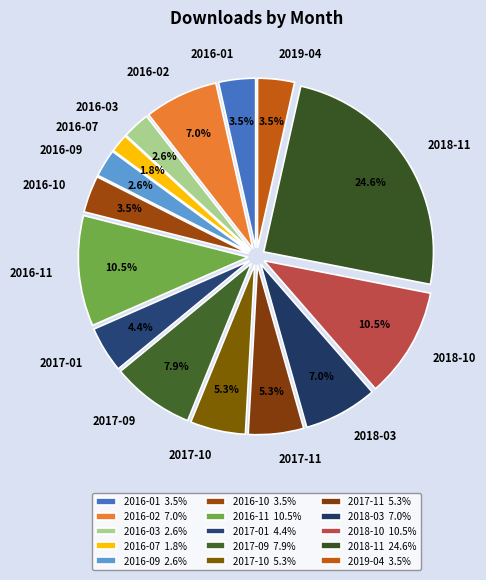

True or false: 2018-03 accounts for 1% of the total.

False